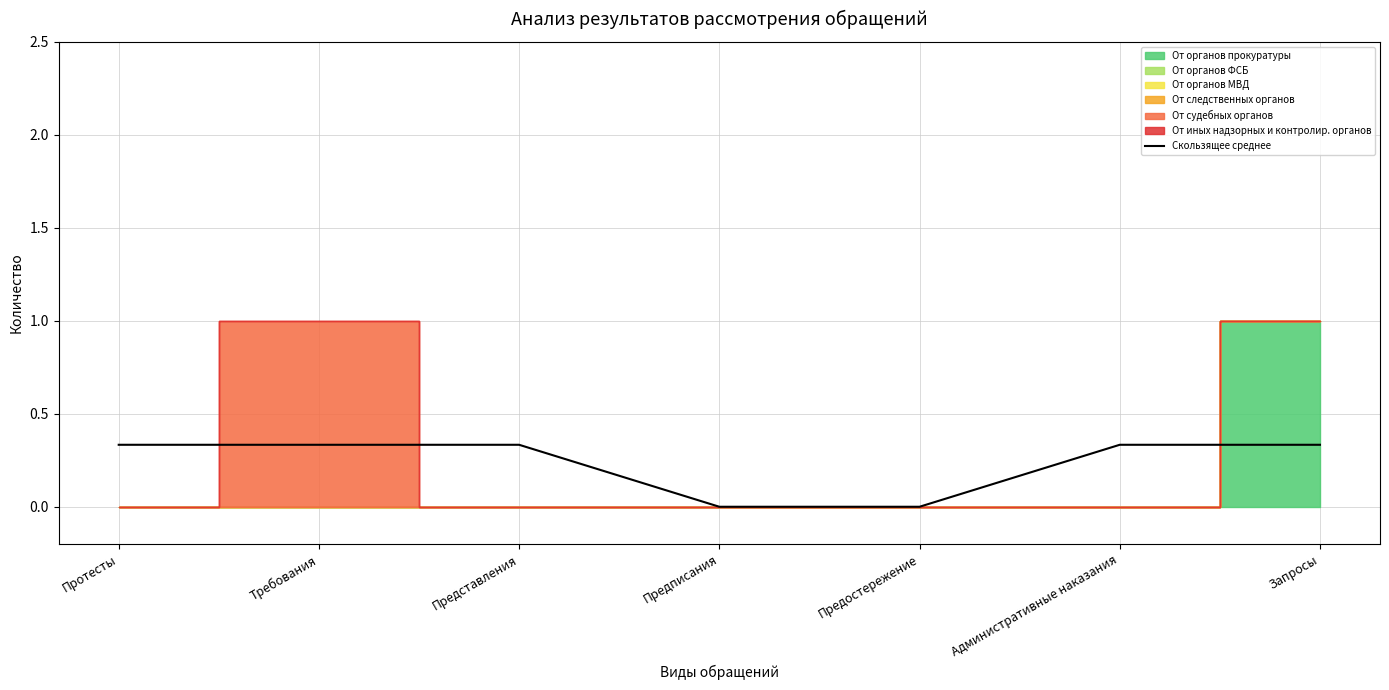

Is it true that the value at Предписания is 0.2?

False